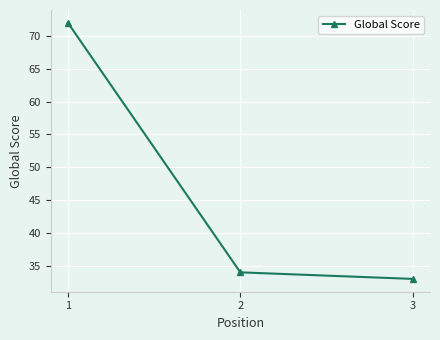

Approximately how many times larger is the value at 2 compared to 3?

1.0